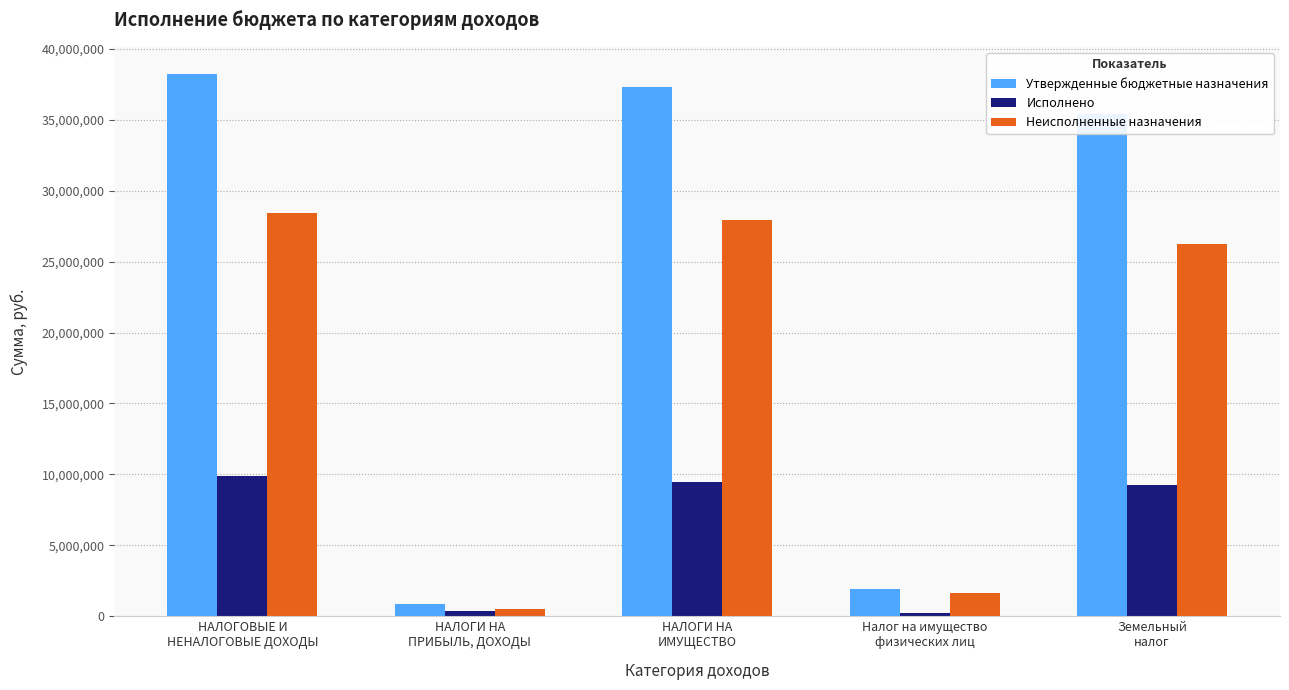

At how many categories does at least one series exceed 17136591?

3